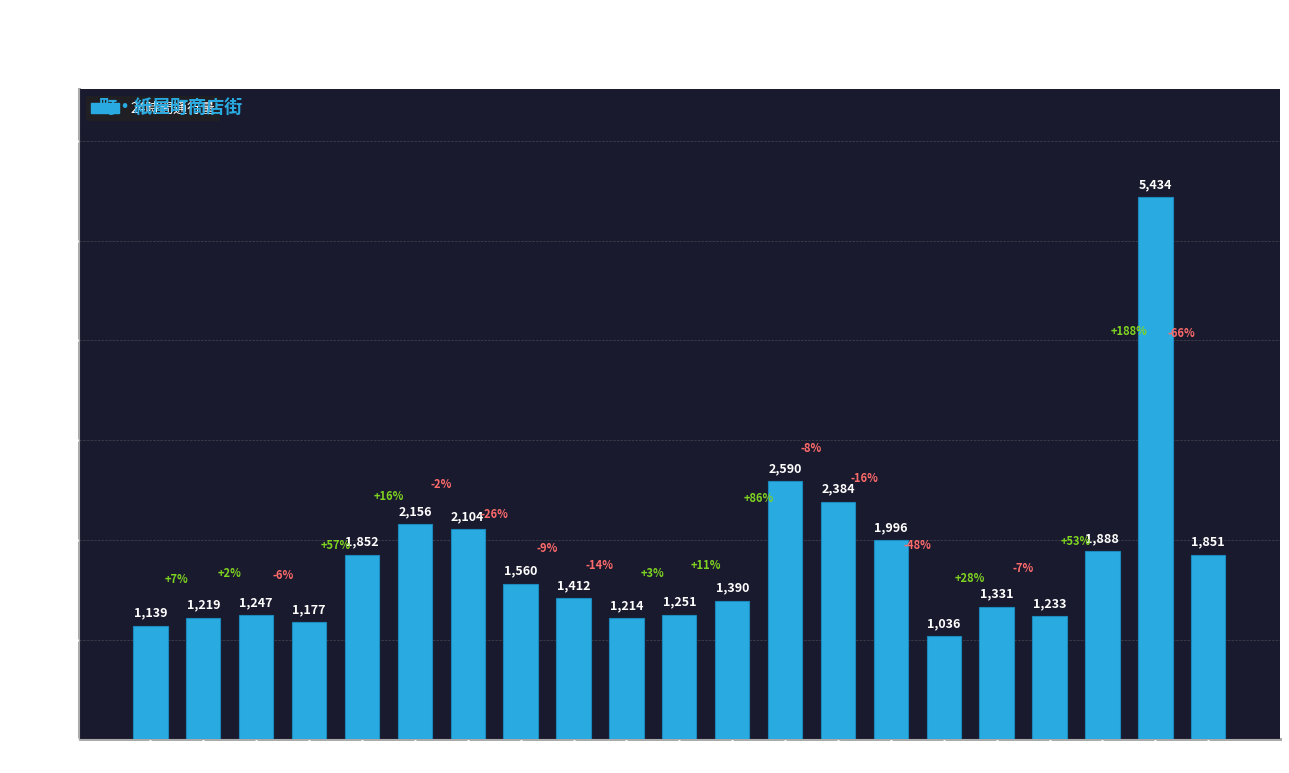

What value does the data have at 水, to the nearest 100?

1300